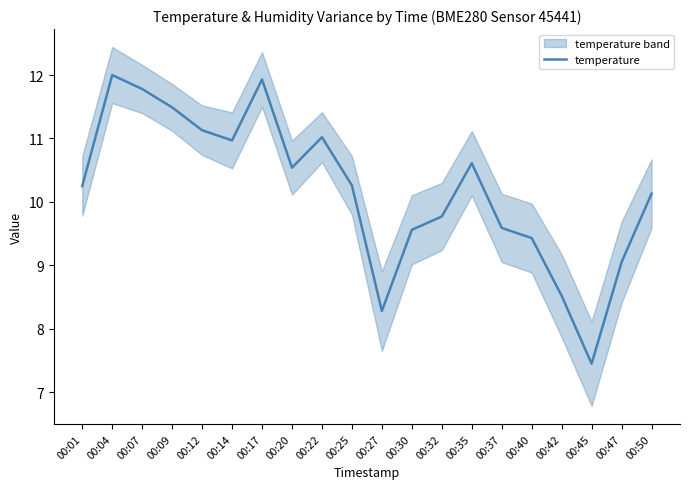

Reading left to right, list all the values displayed in this chart.

10.2	12.0	11.8	11.5	11.1	11.0	11.9	10.5	11.0	10.3	8.3	9.6	9.8	10.6	9.6	9.4	8.5	7.5	9.1	10.1